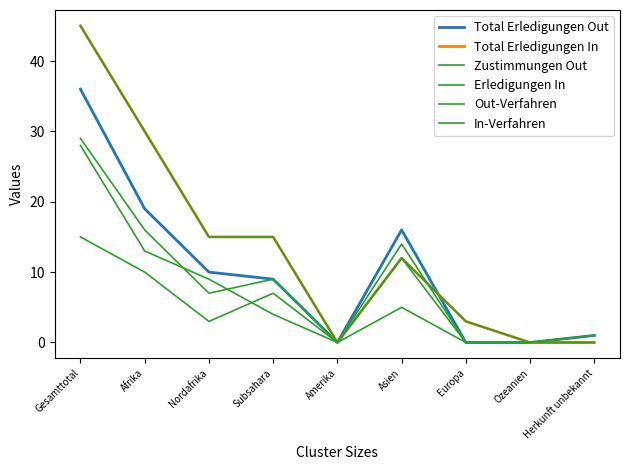

True or false: Erledigungen In has a value of 17 at Afrika.

False